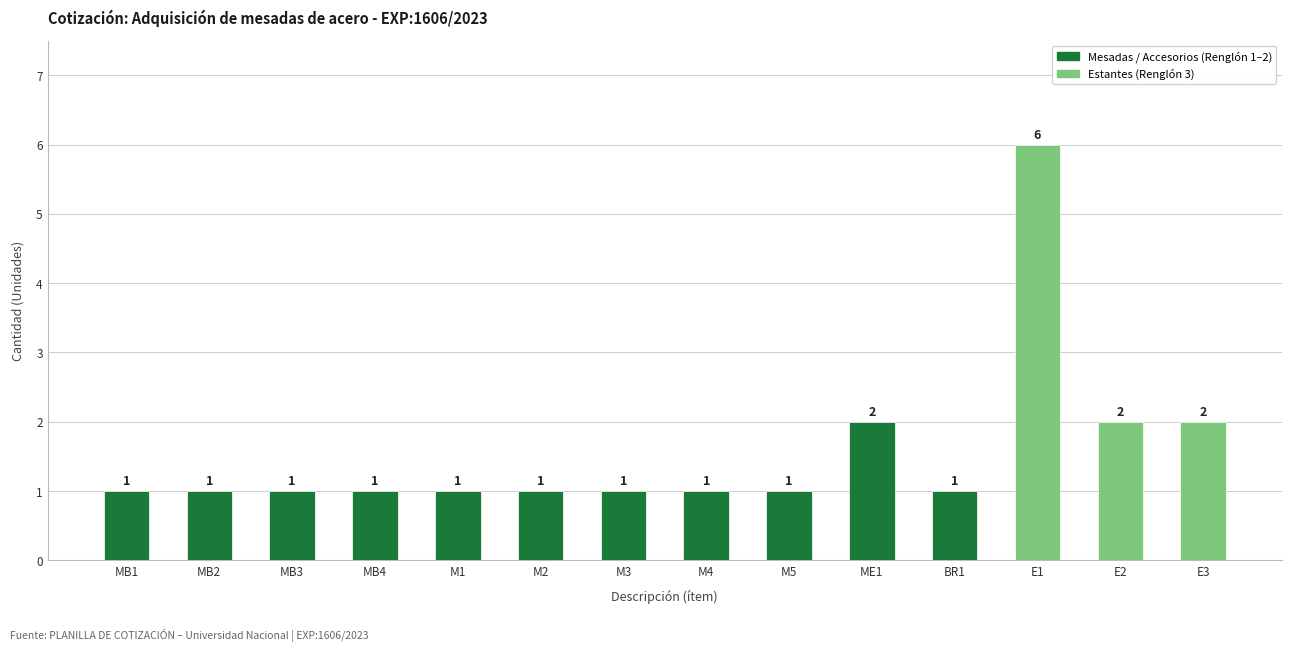

Reading right to left, list all the values displayed in this chart.

E3=2	E2=2	E1=6	BR1=1	ME1=2	M5=1	M4=1	M3=1	M2=1	M1=1	MB4=1	MB3=1	MB2=1	MB1=1